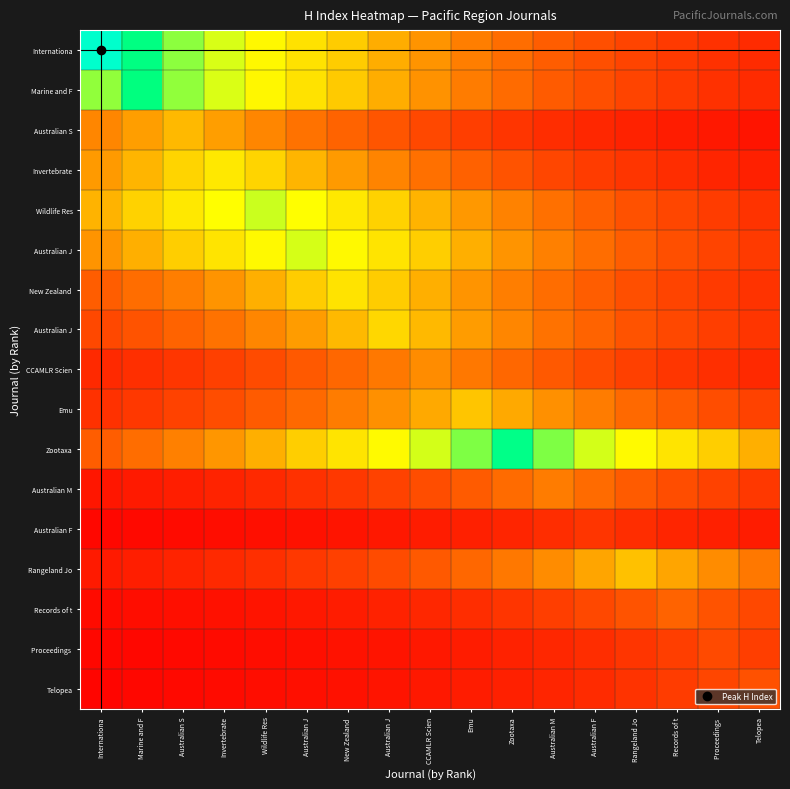

How many data points does each series have?

17